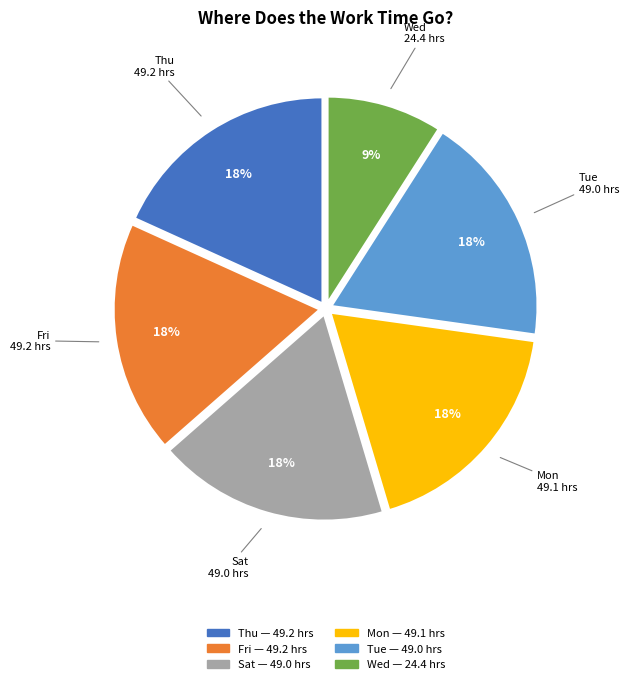

Count the number of slices in the pie.

6